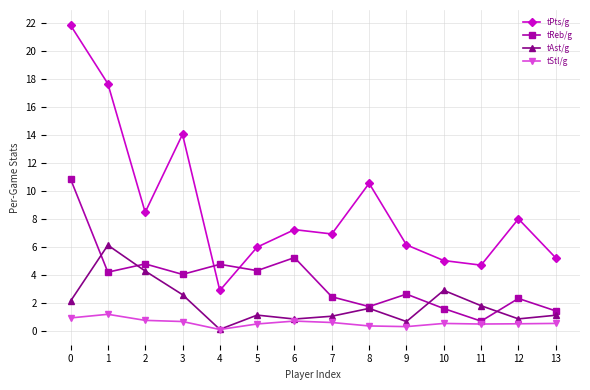

What is the approximate value of tStl/g at 10?

0.5